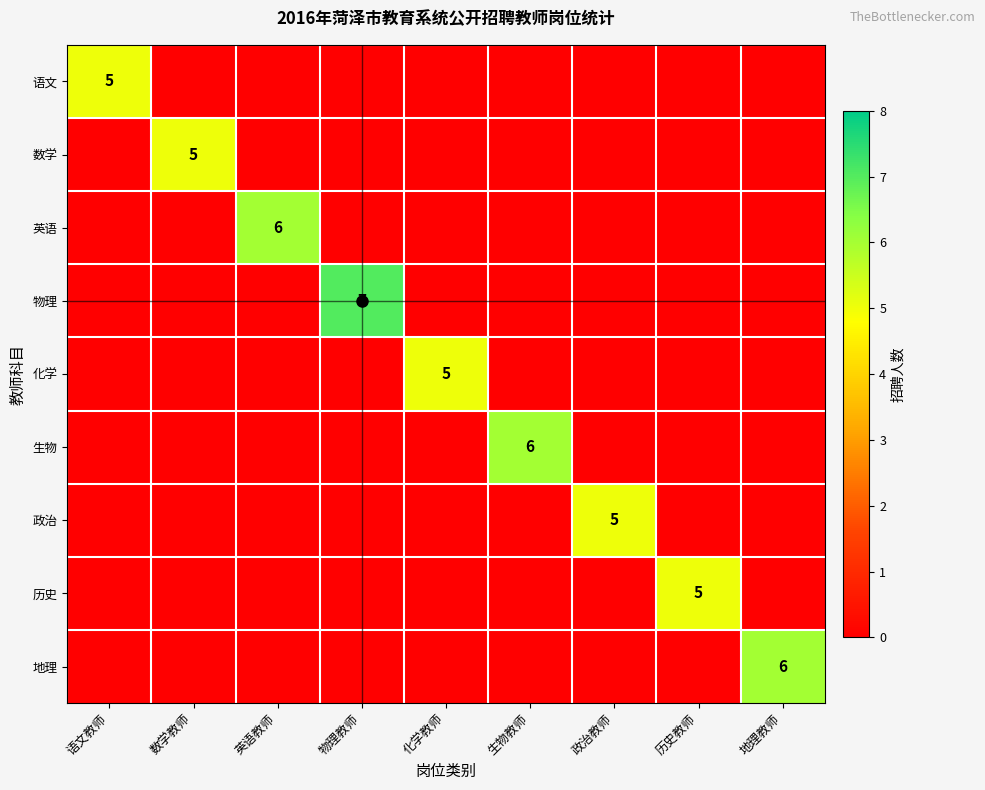

At how many categories does at least one series exceed 3?

9